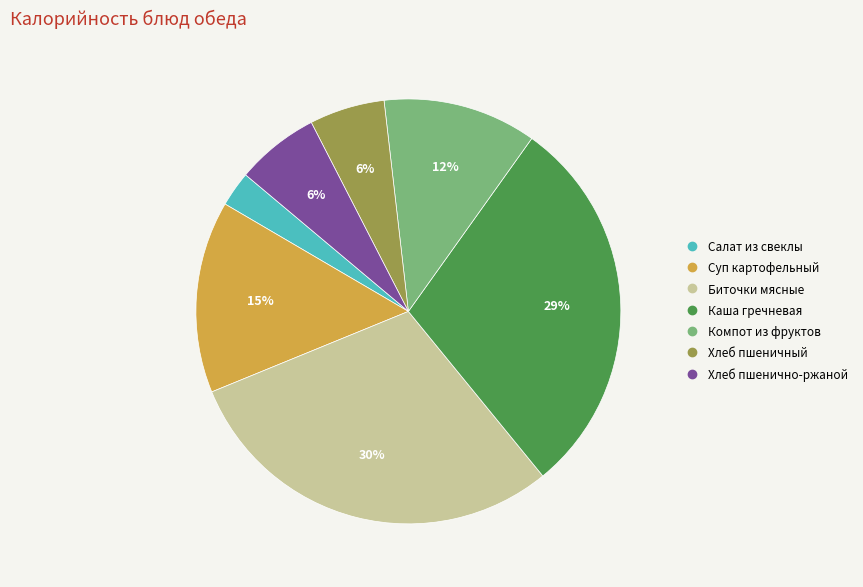

Is there any slice that represents more than half of the pie?

No